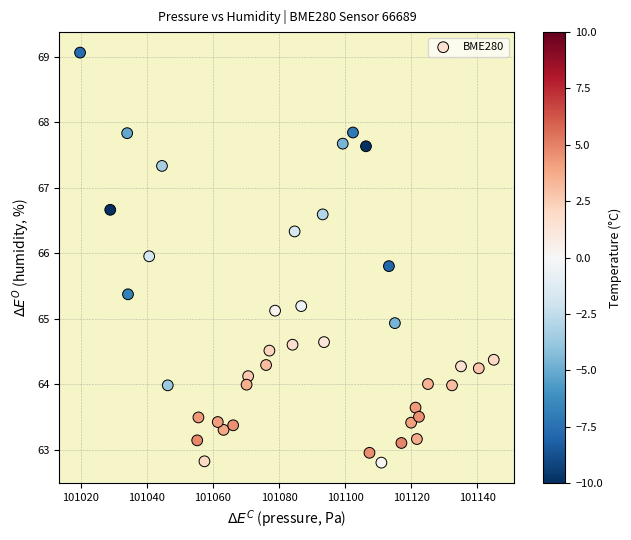

What is the range of Y values (max minus min)?

6.3